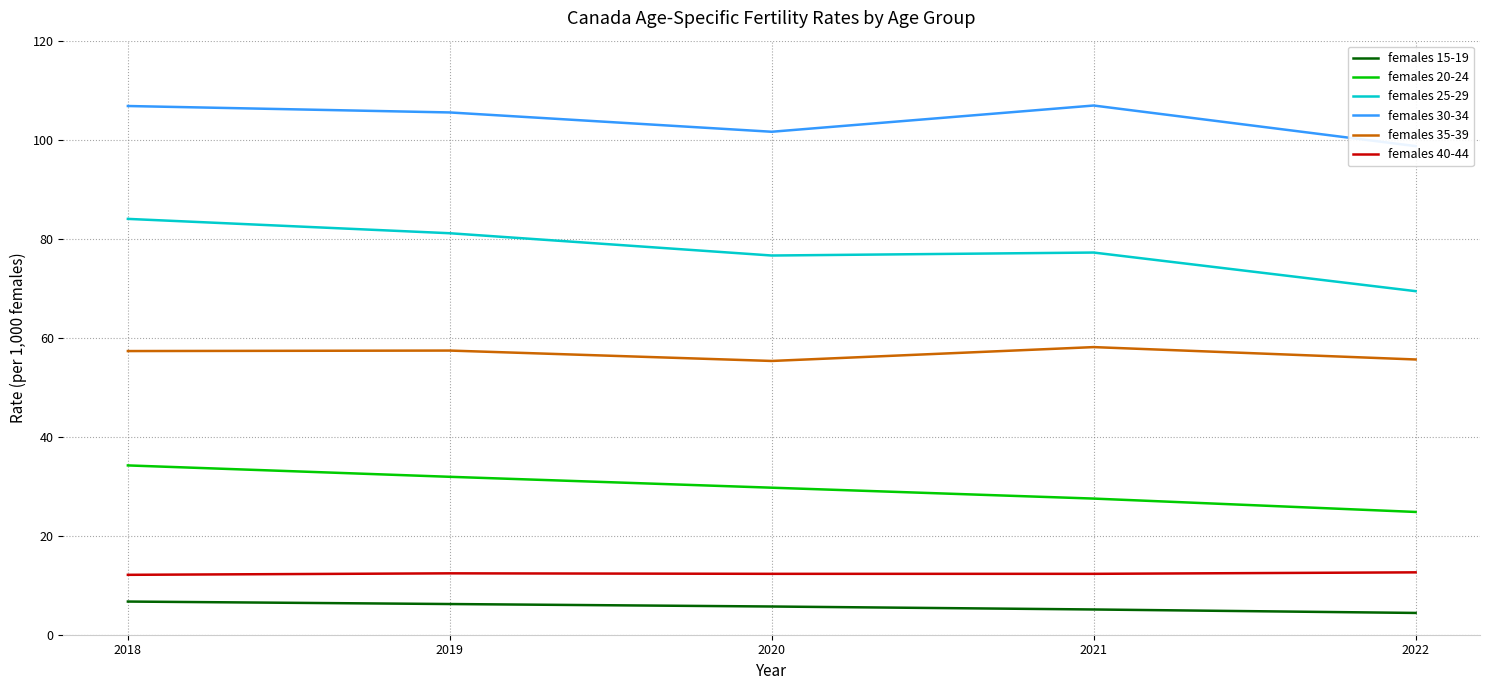

Reading right to left, list all the values displayed in this chart.

females 15-19: 4.4	5.1	5.7	6.2	6.7
females 20-24: 24.8	27.5	29.7	31.9	34.2
females 25-29: 69.4	77.2	76.6	81.1	84.0
females 30-34: 98.7	106.9	101.6	105.5	106.8
females 35-39: 55.6	58.1	55.3	57.4	57.3
females 40-44: 12.6	12.3	12.3	12.4	12.1